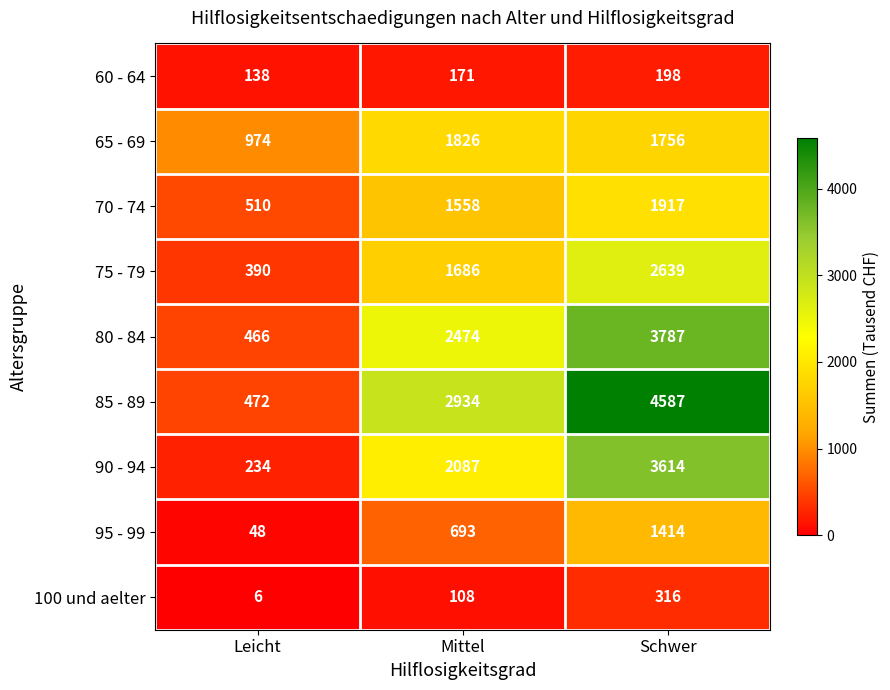

Which series has the largest range (max minus min)?

85 - 89